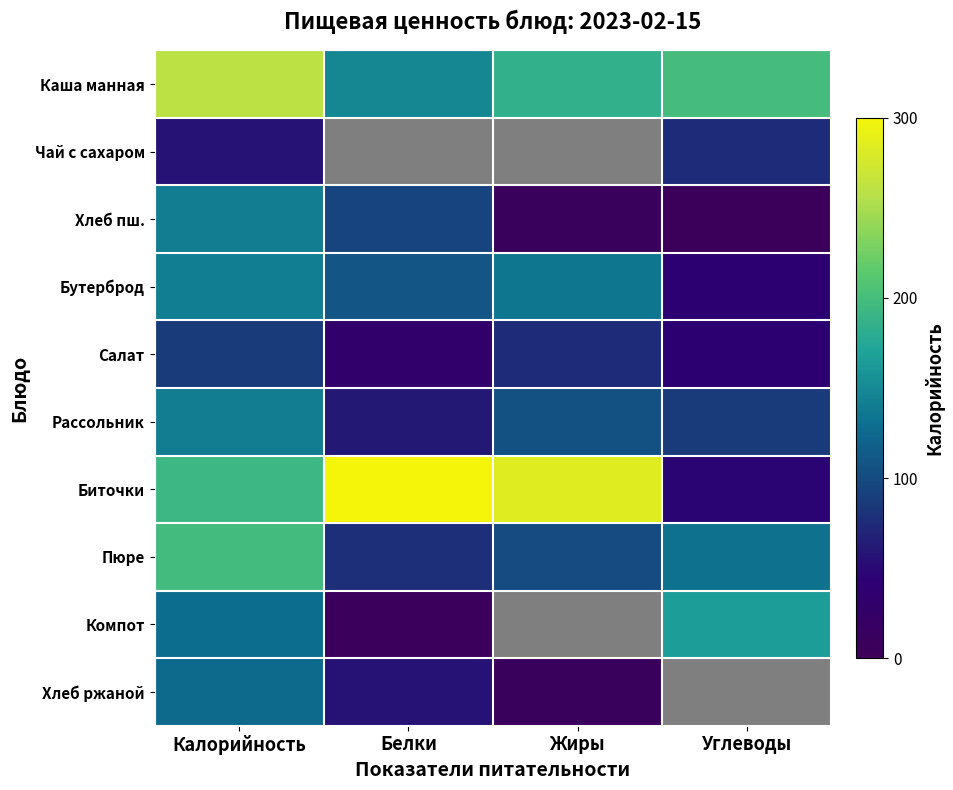

At which category is the sum across all series the highest?

Калорийность